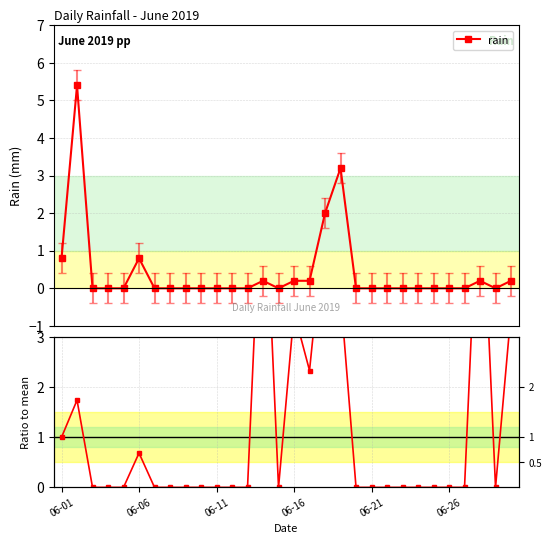

The value of rain at 06-01 is 0.8. True or false?

True